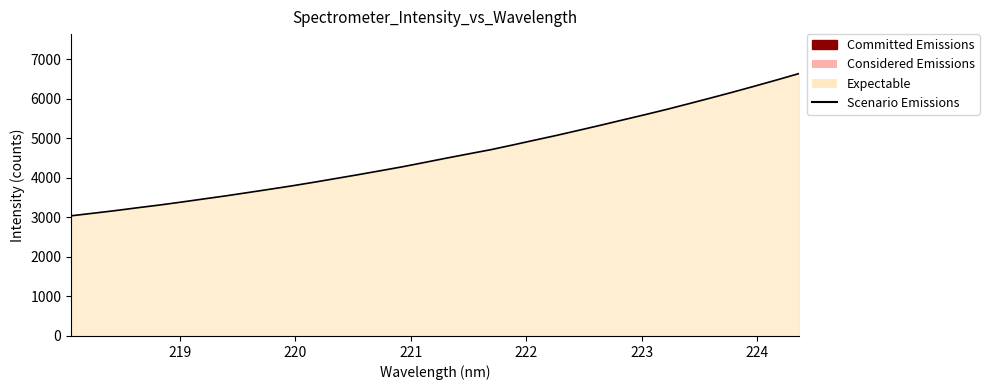

What is the greatest value displayed?

6642.1